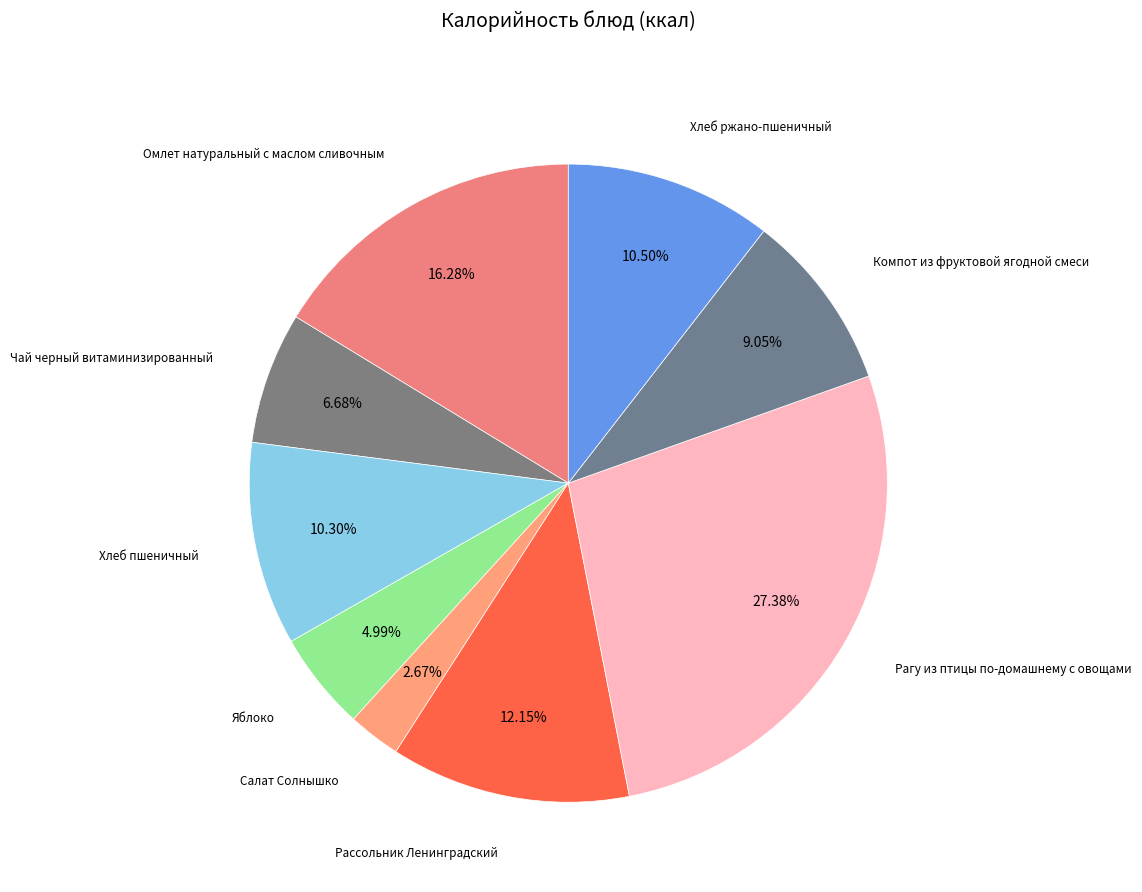

To the nearest percent, what is the difference between the largest and smallest slice percentages?

25%